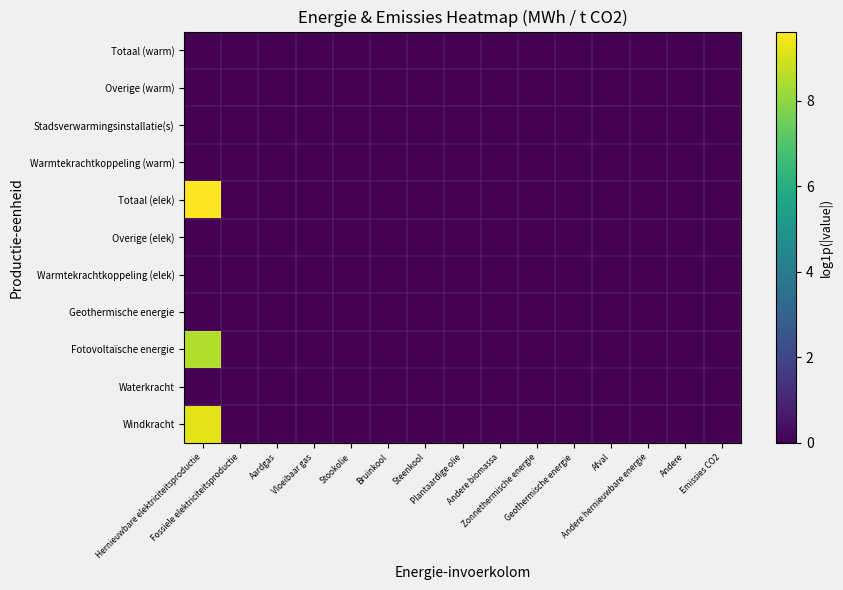

Which category has the lowest value across all series?

Fossiele elektriciteitsproductie